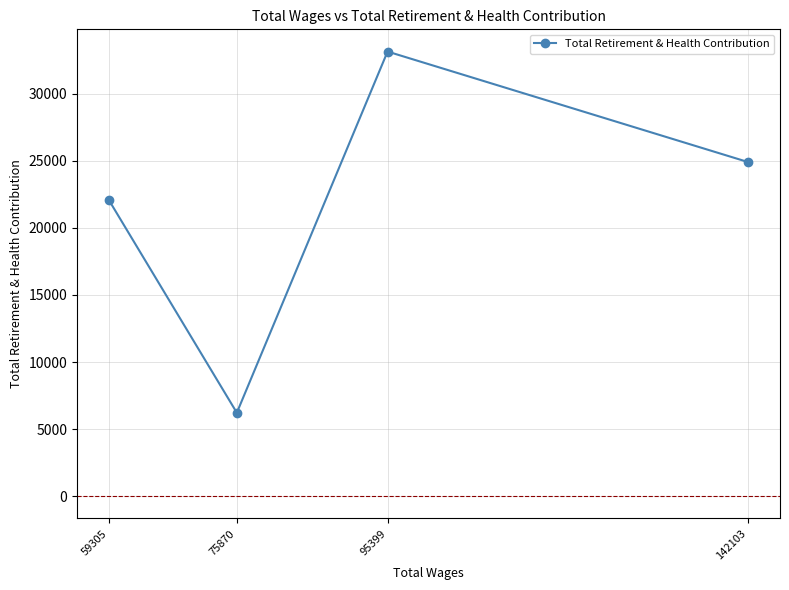

How many lines are shown in the chart?

1